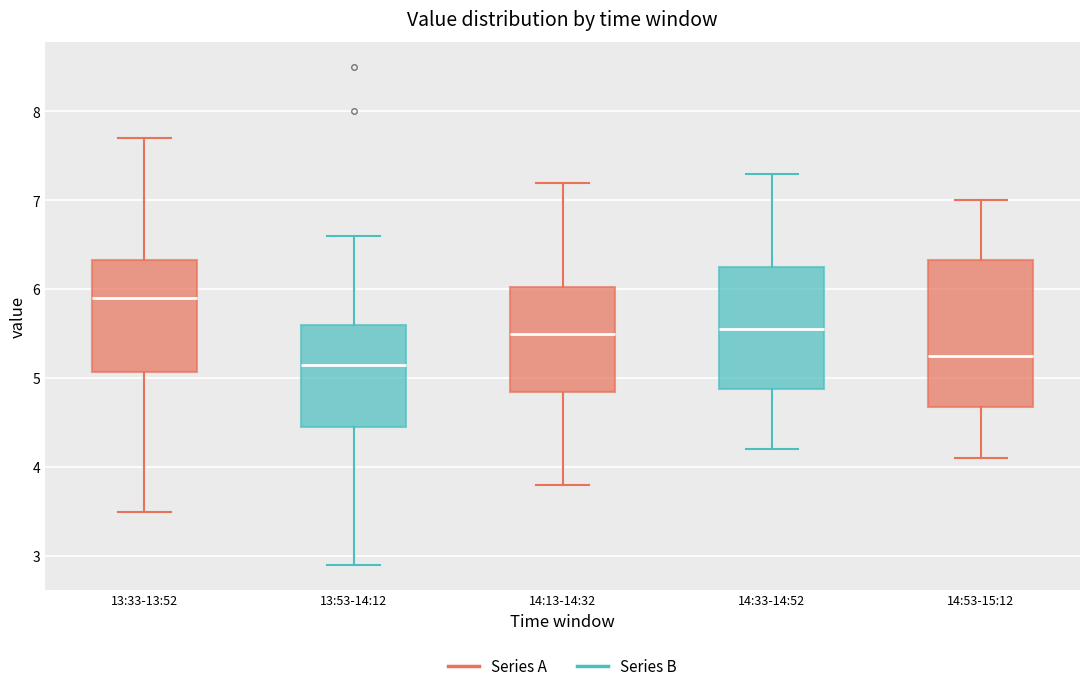

Reading left to right, read every box against the y-axis: the position of its median line, the range the box covers, and the ends of its whiskers. The values are not printed on the chart, so give them approximately, as read against the axis.

13:33-13:52: median 5.9, box 5.1 to 6.3, whiskers 3.5 to 7.7
13:53-14:12: median 5.2, box 4.5 to 5.6, whiskers 2.9 to 6.6
14:13-14:32: median 5.5, box 4.9 to 6.0, whiskers 3.8 to 7.2
14:33-14:52: median 5.6, box 4.9 to 6.3, whiskers 4.2 to 7.3
14:53-15:12: median 5.3, box 4.7 to 6.3, whiskers 4.1 to 7.0